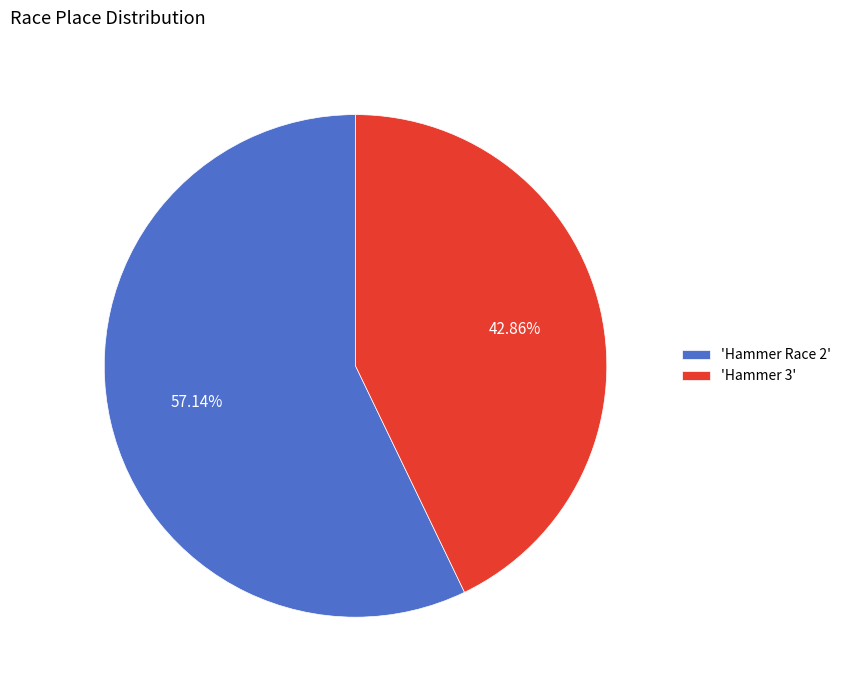

Count the number of slices in the pie.

2